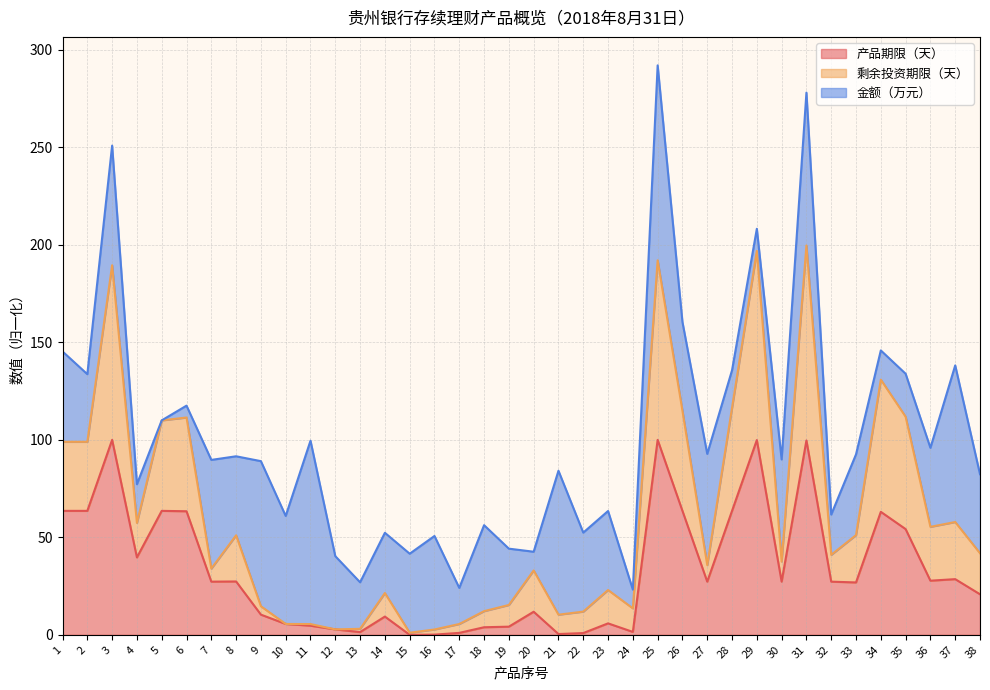

What is the total value across all series at 31?

278.1